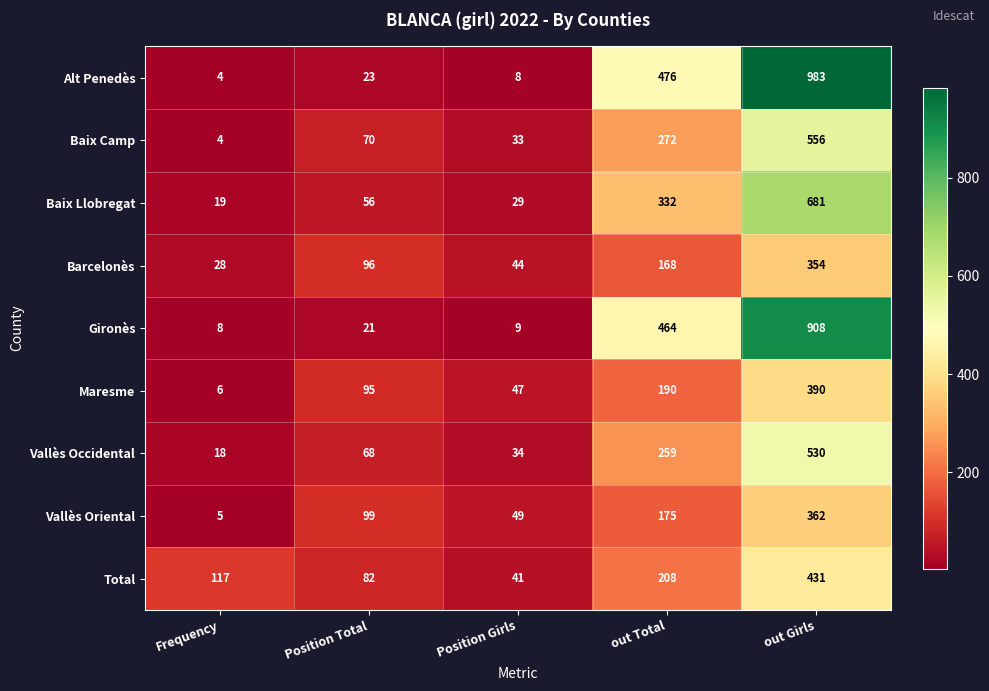

The value of Barcelonès at Position Girls is 44. True or false?

True